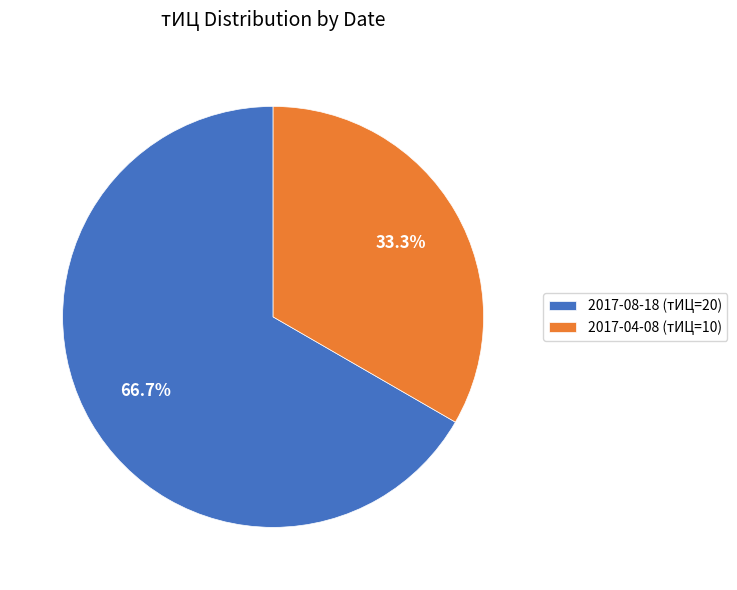

Combined, what portion of the pie is 2017-08-18 (тИЦ=20) and 2017-04-08 (тИЦ=10)?

100.0%